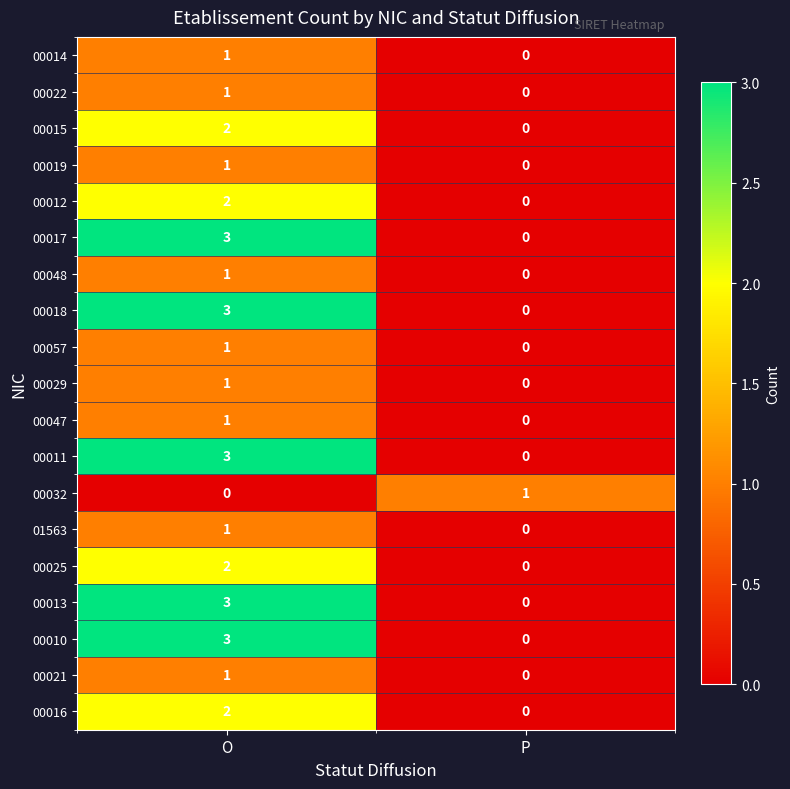

What is the maximum value shown in the chart?

3